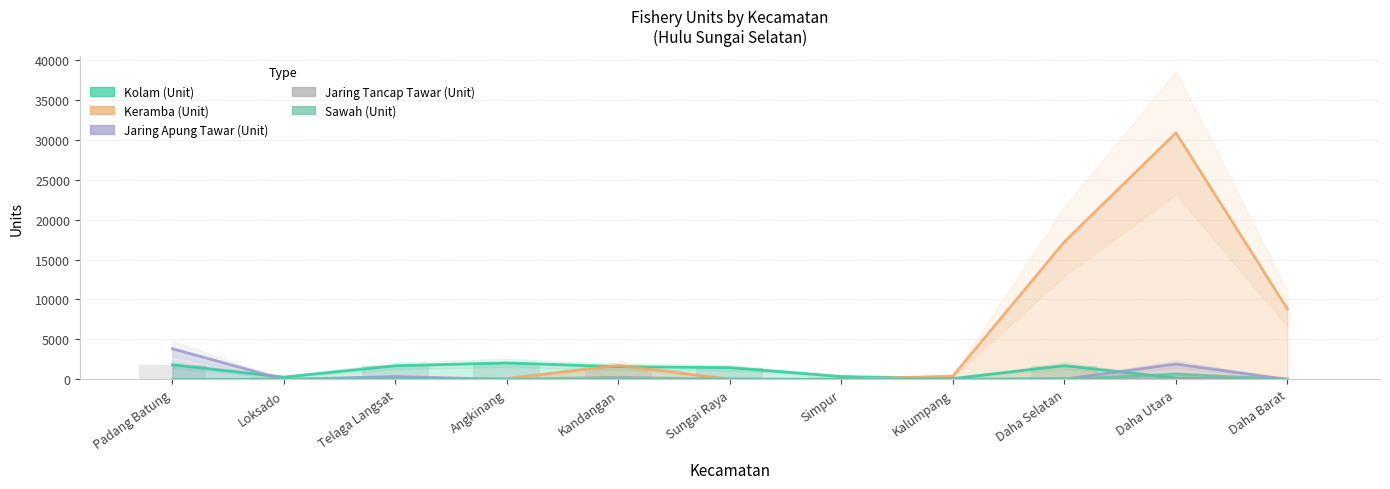

What is the difference between the maximum and second lowest values in the Sawah (Unit) series?

675.3